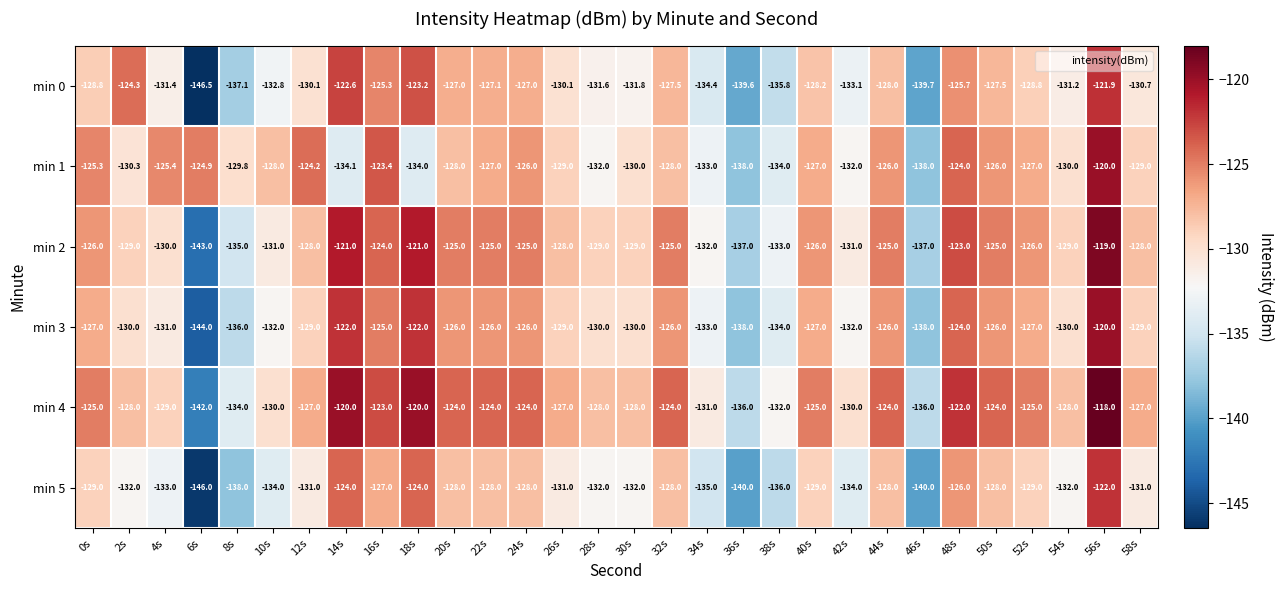

Which series has the largest range (max minus min)?

min 0